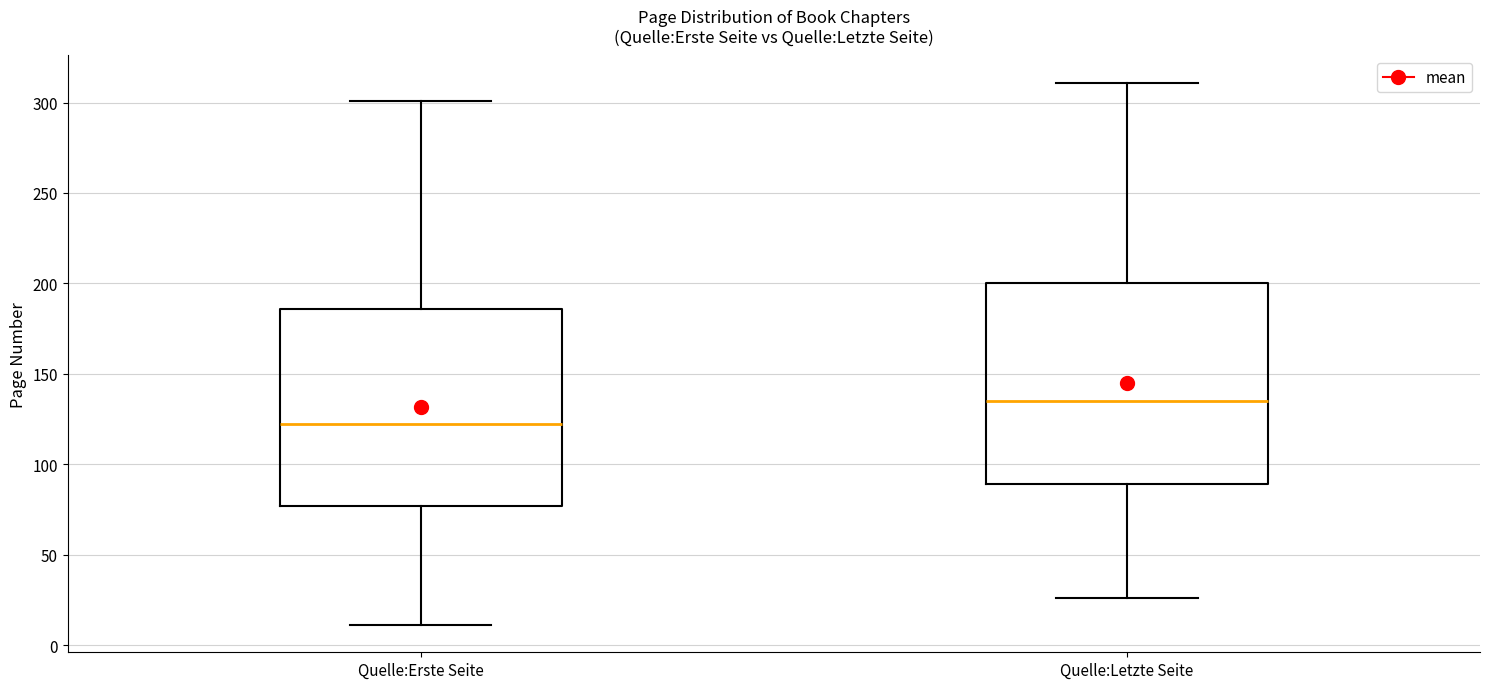

Reading left to right, read every box against the y-axis: the position of its median line, the range the box covers, and the ends of its whiskers. The values are not printed on the chart, so give them approximately, as read against the axis.

Quelle:Erste Seite: median 120, box 75 to 185, whiskers 10 to 300
Quelle:Letzte Seite: median 135, box 90 to 200, whiskers 25 to 310